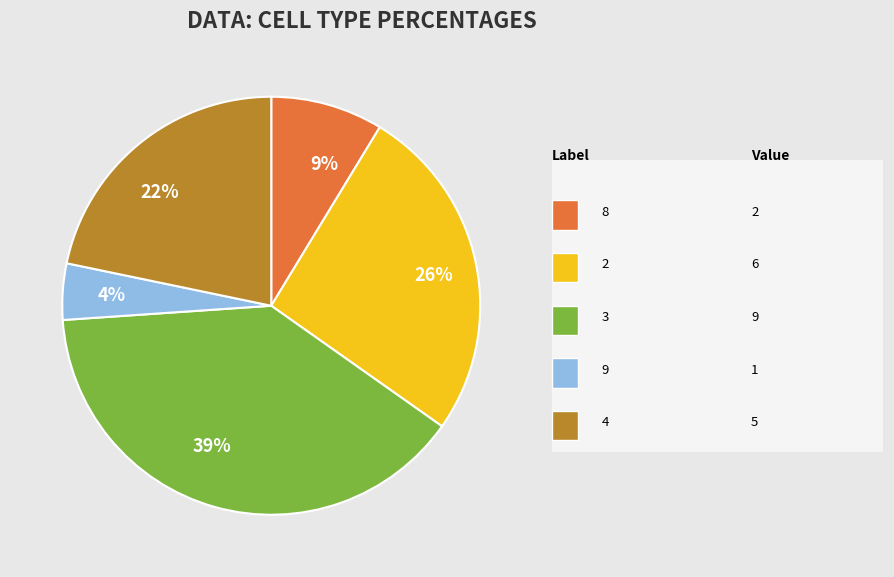

Does 39% represent more than half of the total?

No